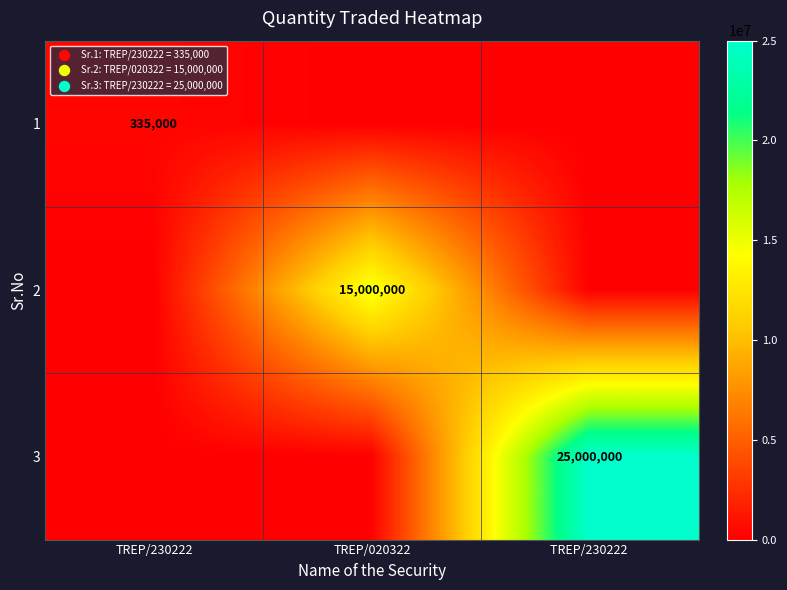

The value of 3 at TREP/230222  is 43064659. True or false?

False